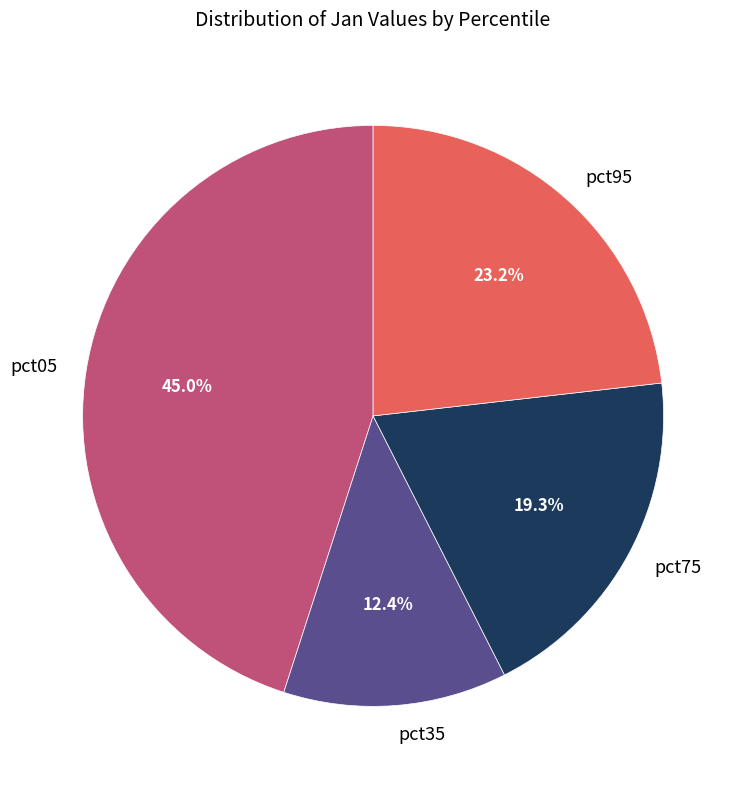

Approximately how many times larger is the value at pct35 compared to pct95?

0.5